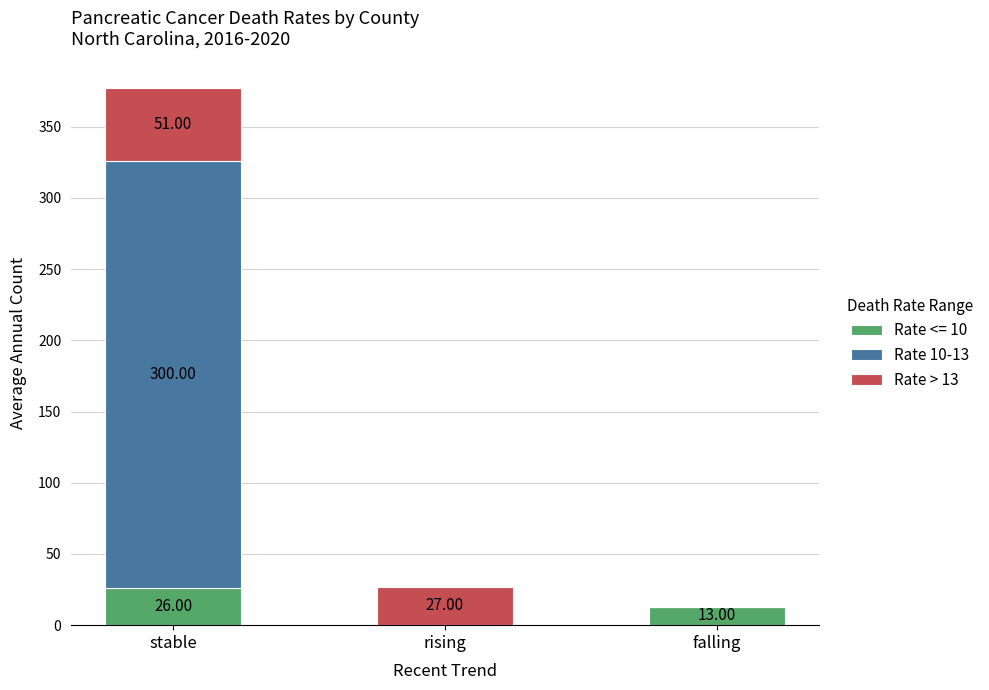

At which label is Rate <= 10 closest to 13?

falling